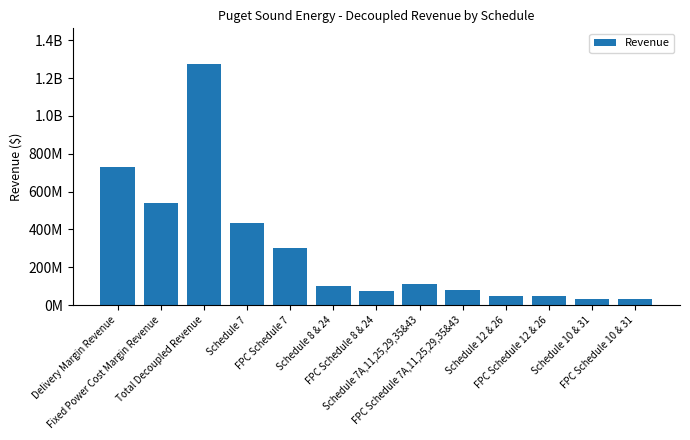

Are the bars horizontal?

No